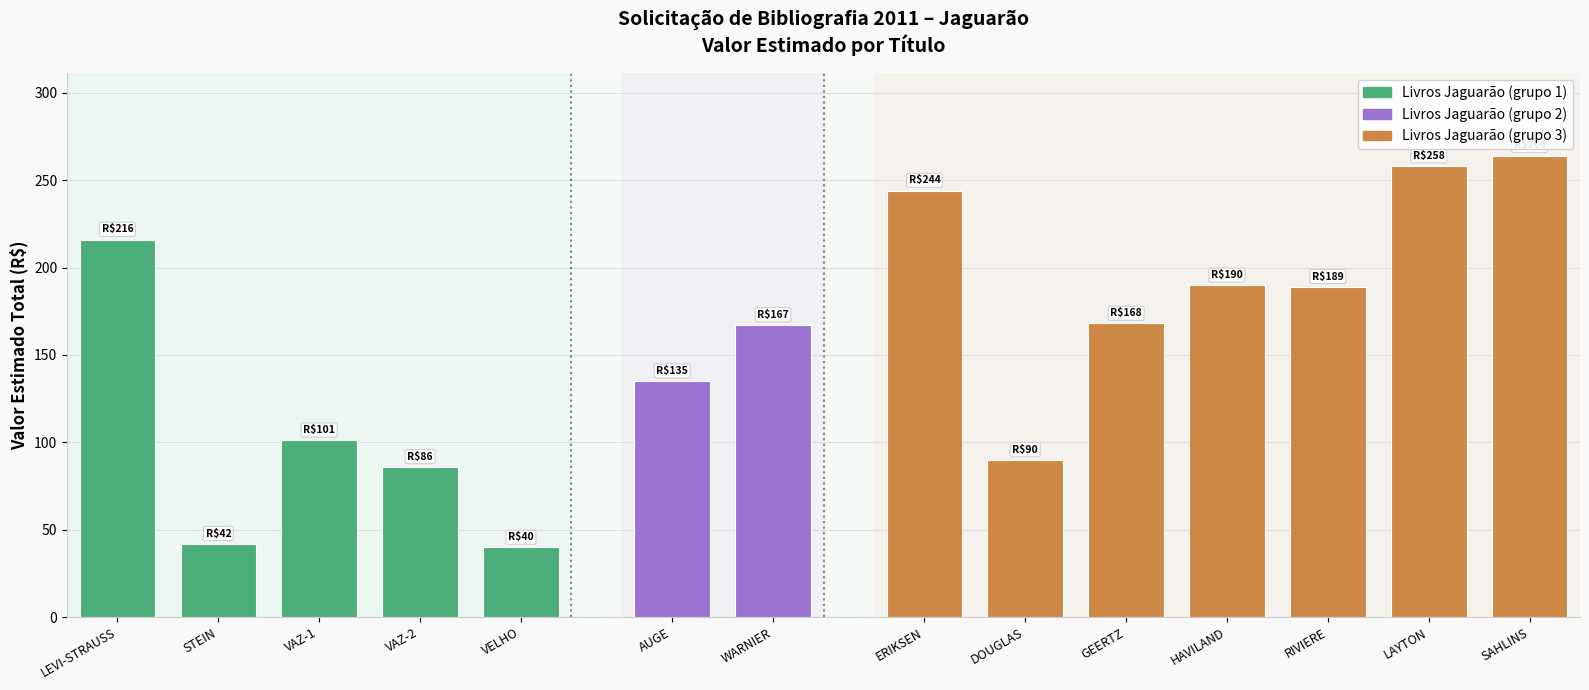

What is the approximate value at SAHLINS?

264.0